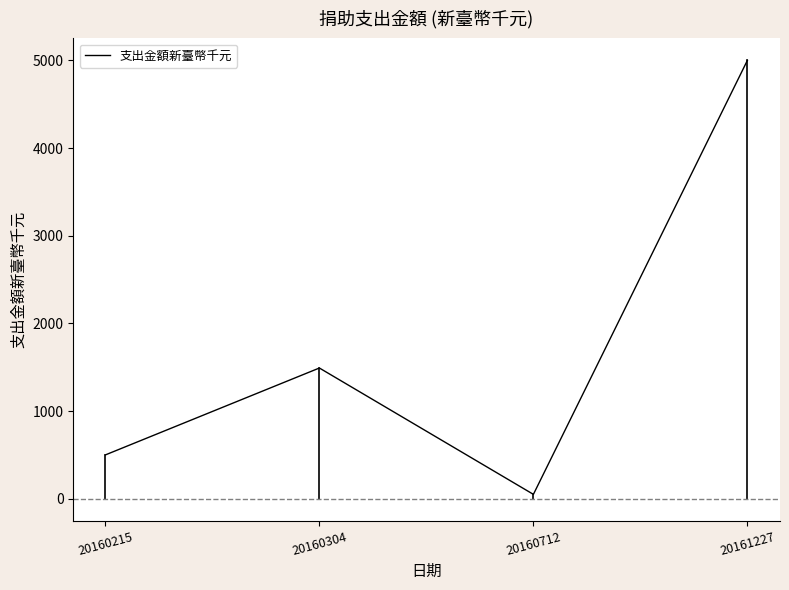

What is the minimum value shown in the chart?

50